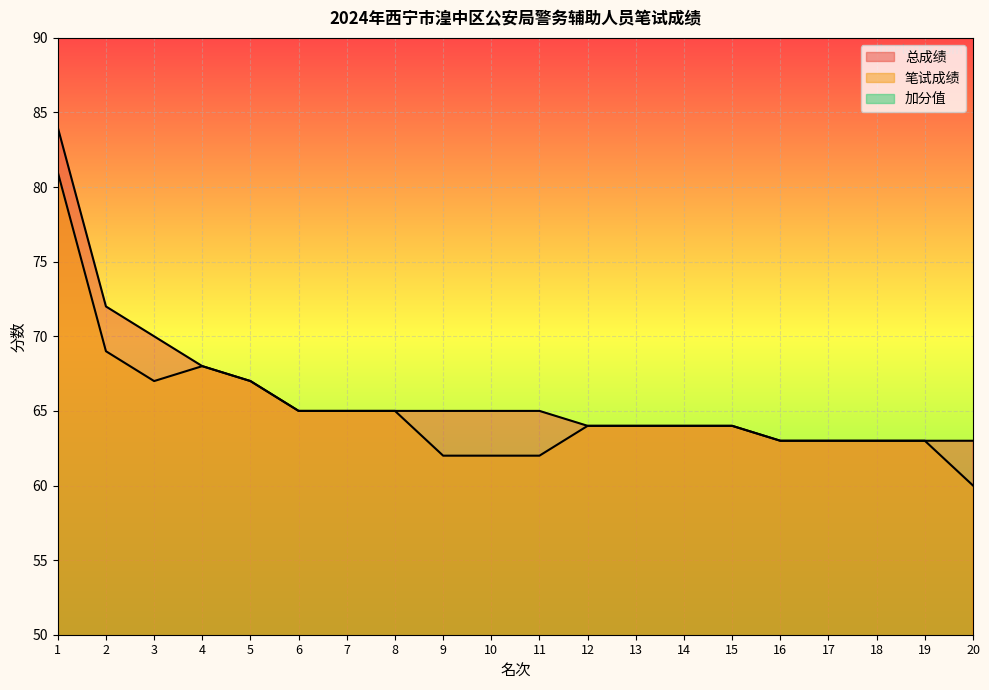

What is the difference between the maximum and second lowest values in the 笔试成绩 series?

19